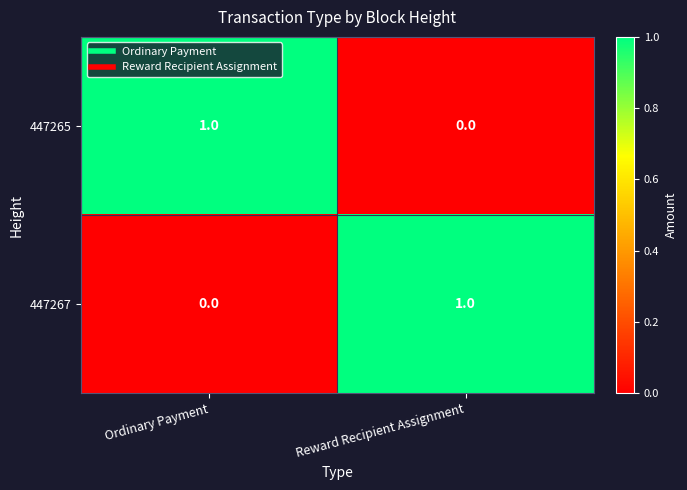

List the labels in order of 447265 value, largest first.

Ordinary Payment, Reward Recipient Assignment